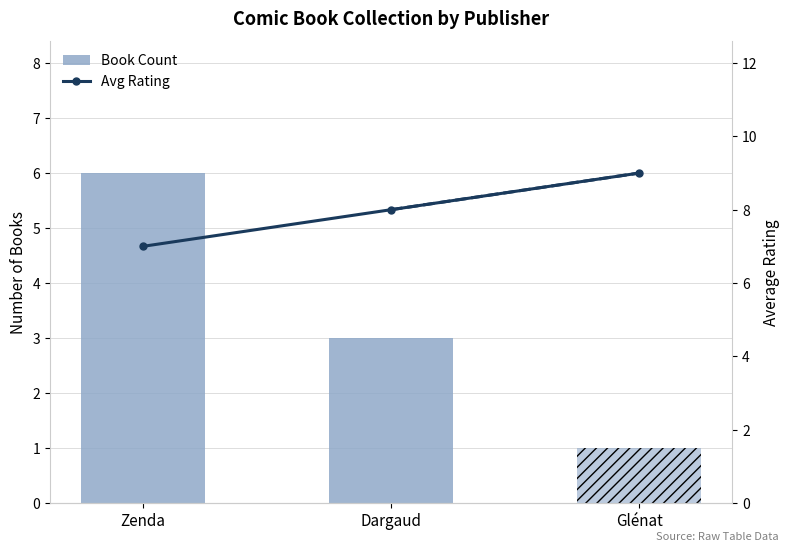

What is the average value of the Book Count series?

3